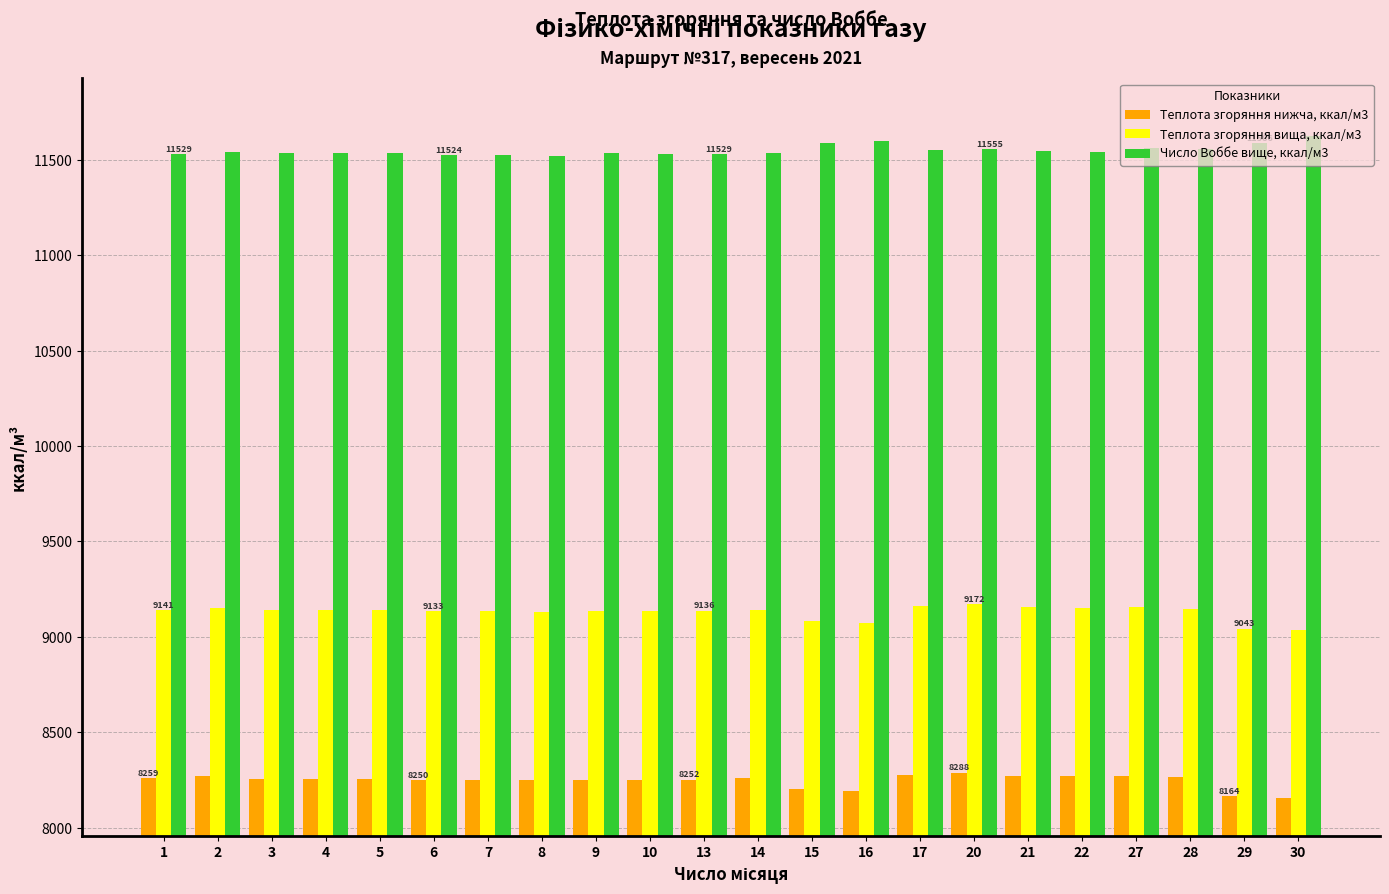

Rank the series by their maximum value, from lowest to highest.

Теплота згоряння нижча, ккал/м3, Теплота згоряння вища, ккал/м3, Число Воббе вище, ккал/м3